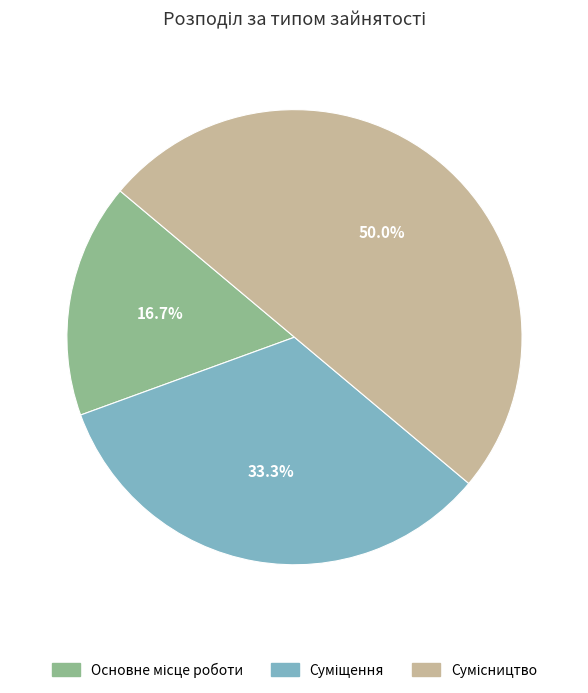

Is it true that Основне місце роботи is 23% of the pie?

False